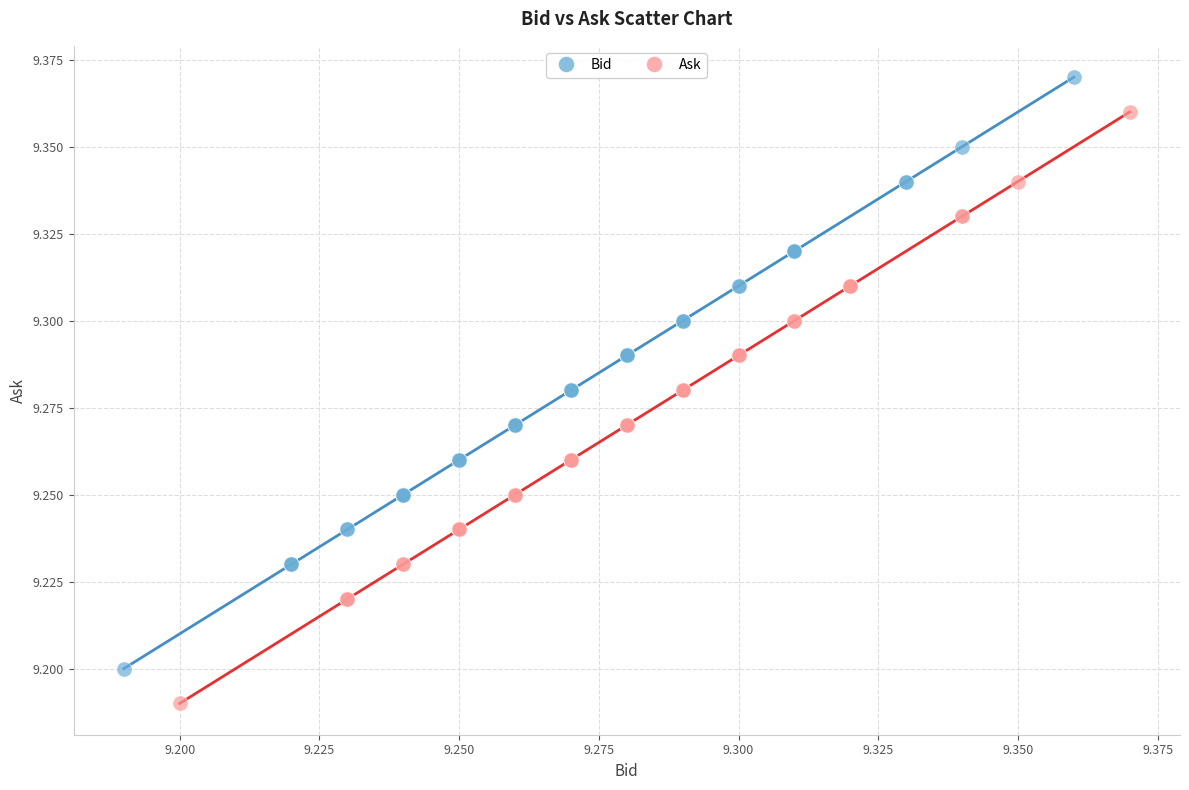

Which series contains the highest Y value?

Bid